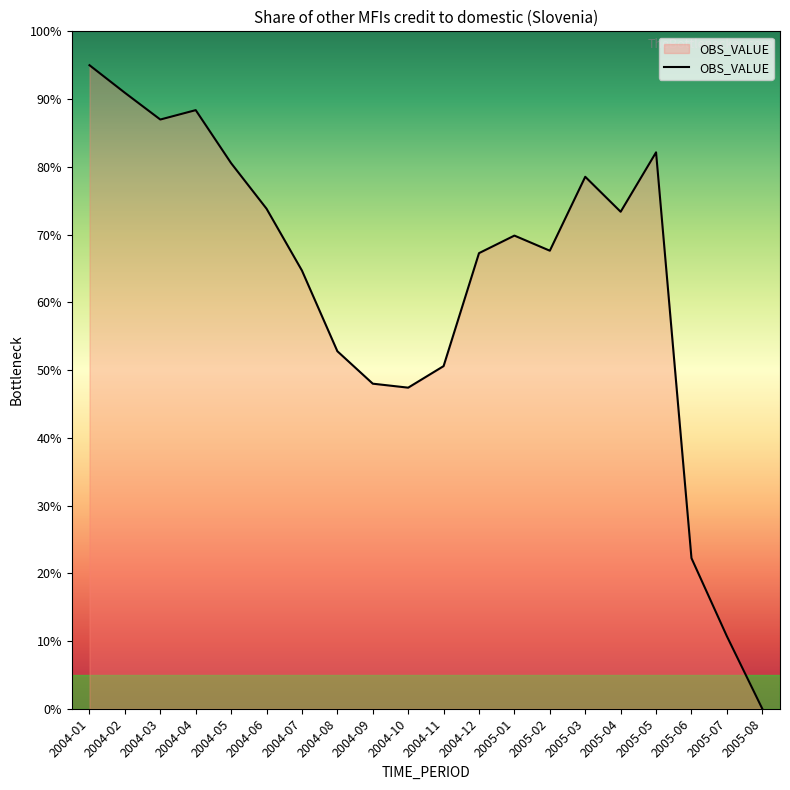

How many lines are shown in the chart?

1